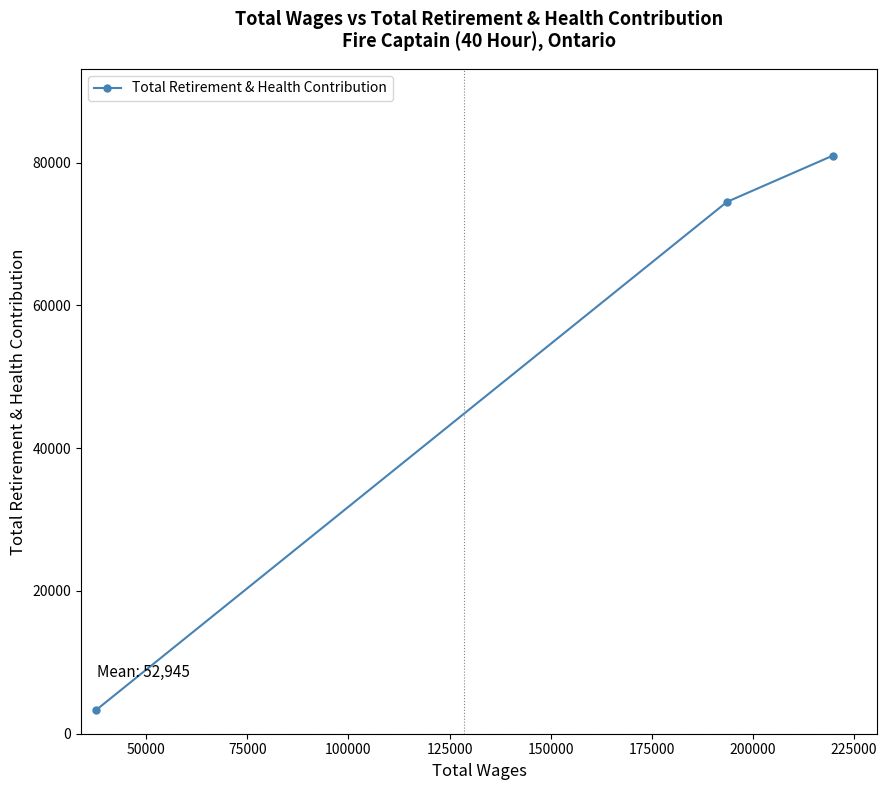

What is the value of the 1st point from the left?

3332